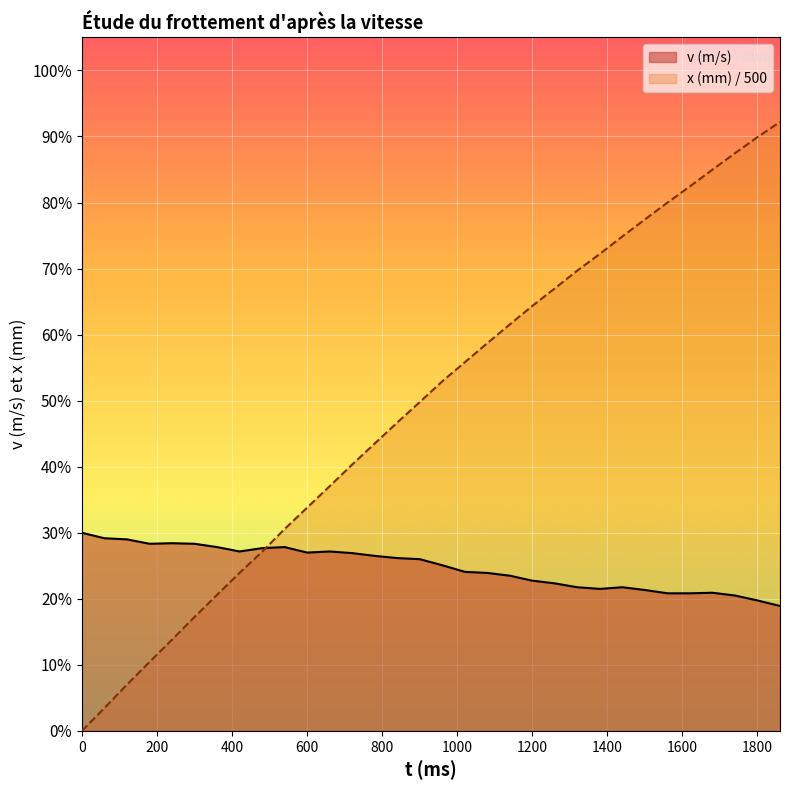

List the series in order of their overall mean, highest first.

x (mm) / 500, v (m/s)